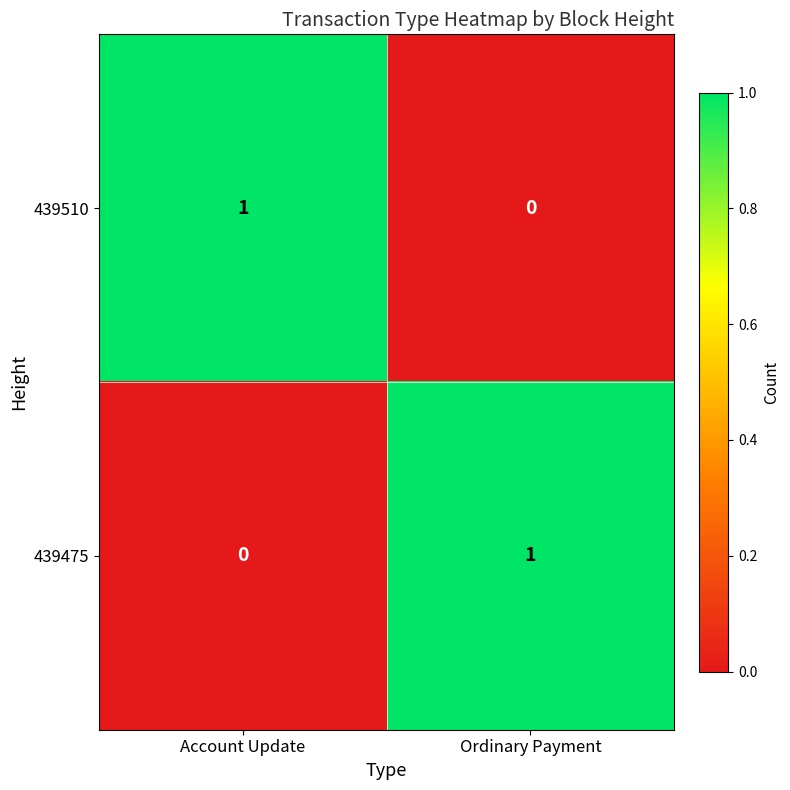

Is it true that 439475 equals 0 at Account Update?

True